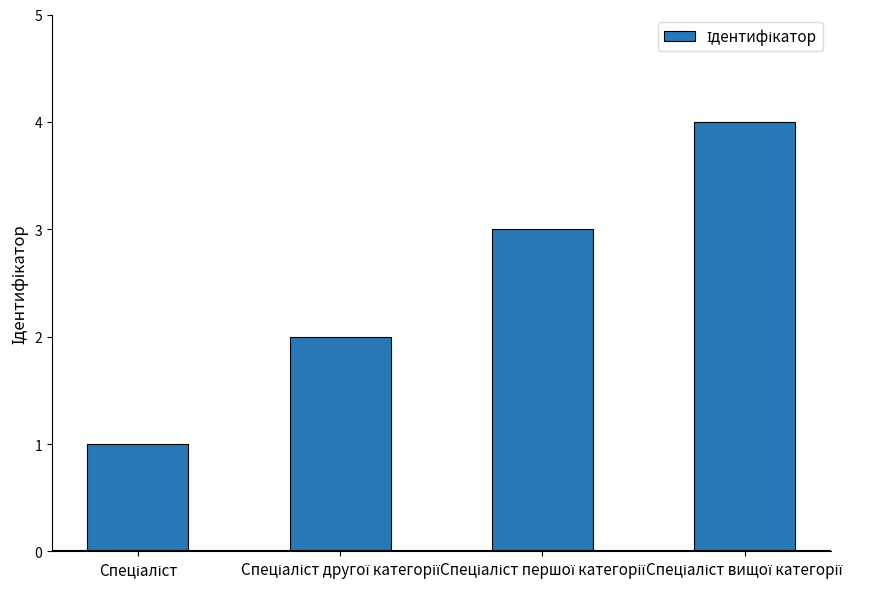

How many distinct data groups are displayed?

1